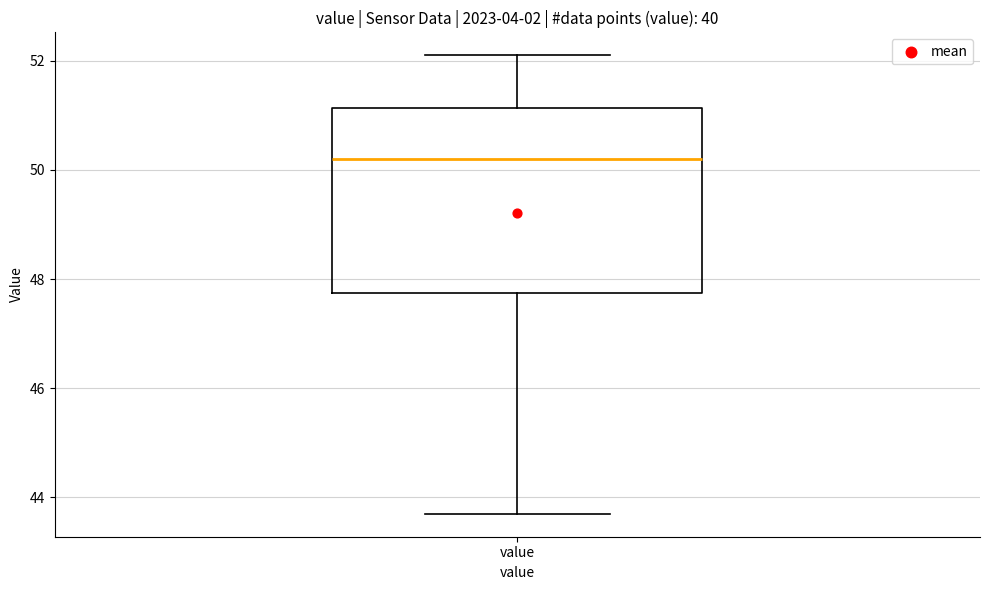

Where is the upper edge of the box for value on the y-axis? The values are not printed on the chart, so give them approximately, as read against the axis.

51.2